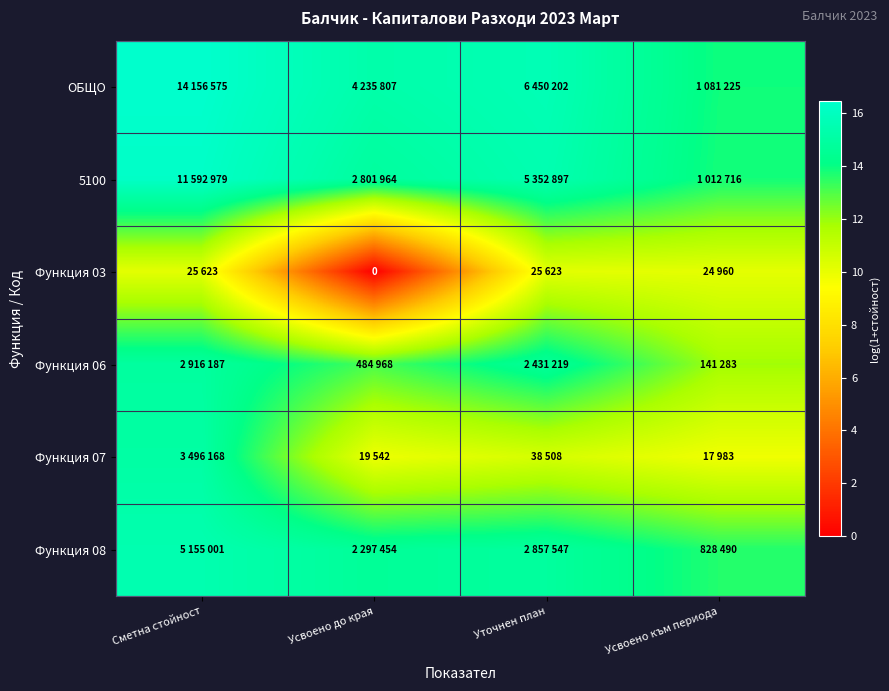

How many data points in Функция 08 are less than 14?

1